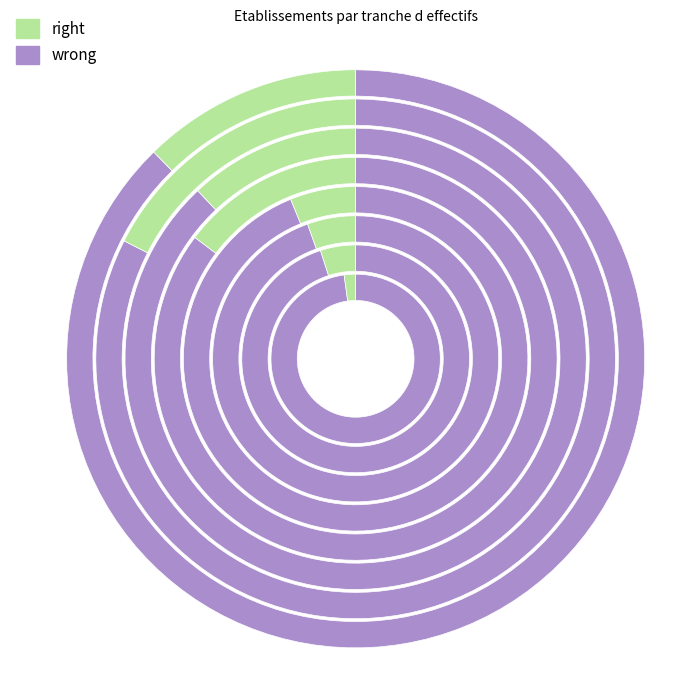

How much of the chart is everything except 01?

88.9%